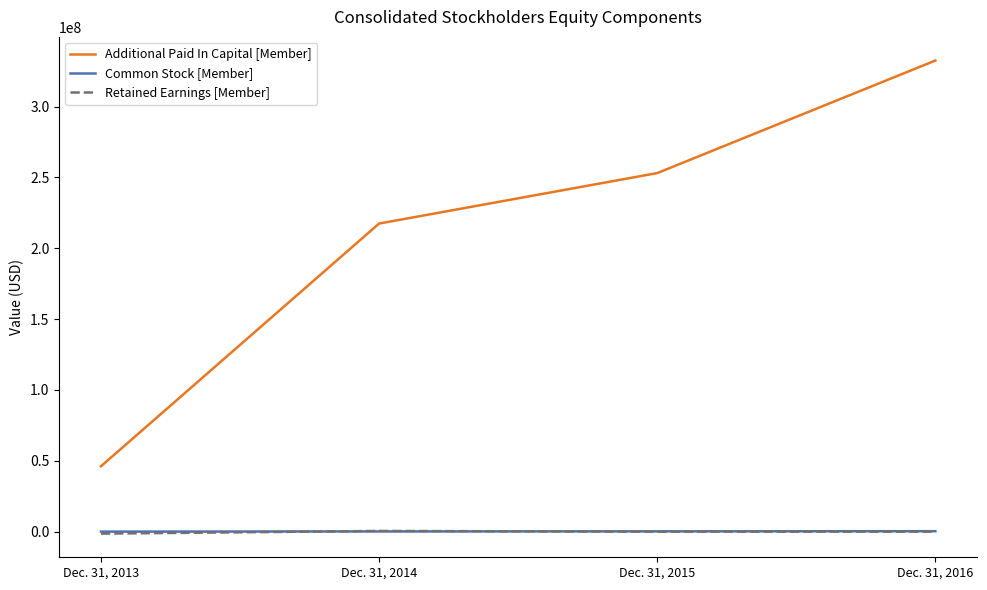

In Retained Earnings [Member], how many points are higher than both neighbors (excluding endpoints)?

1